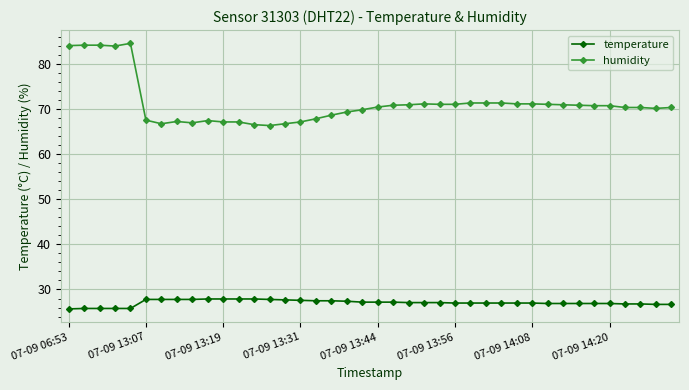

Which series has the largest total across all categories?

humidity